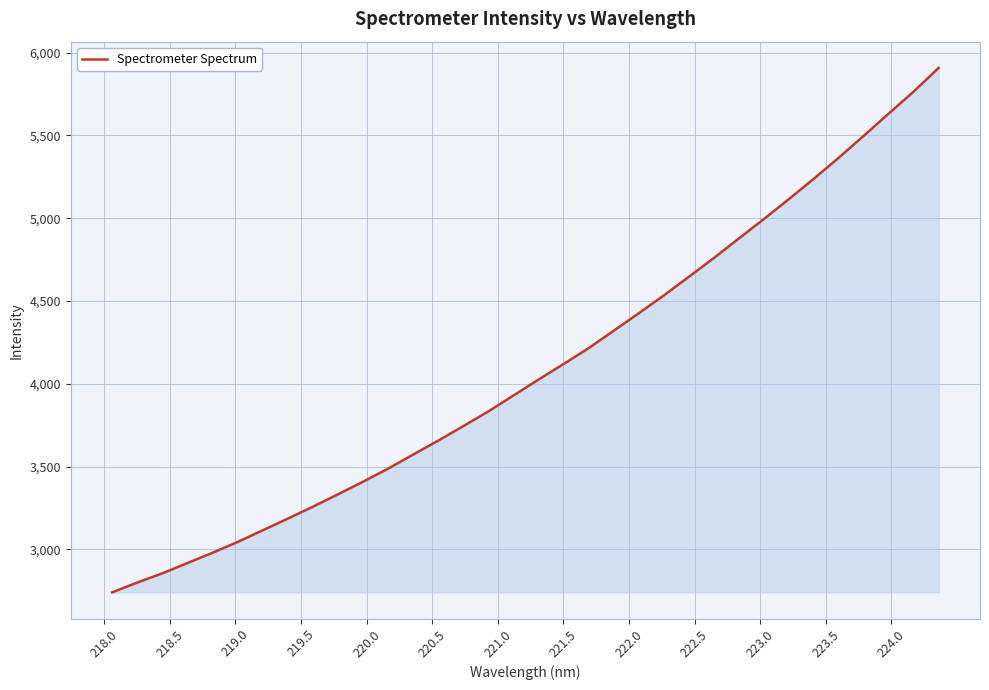

What is the greatest value displayed?

5907.6